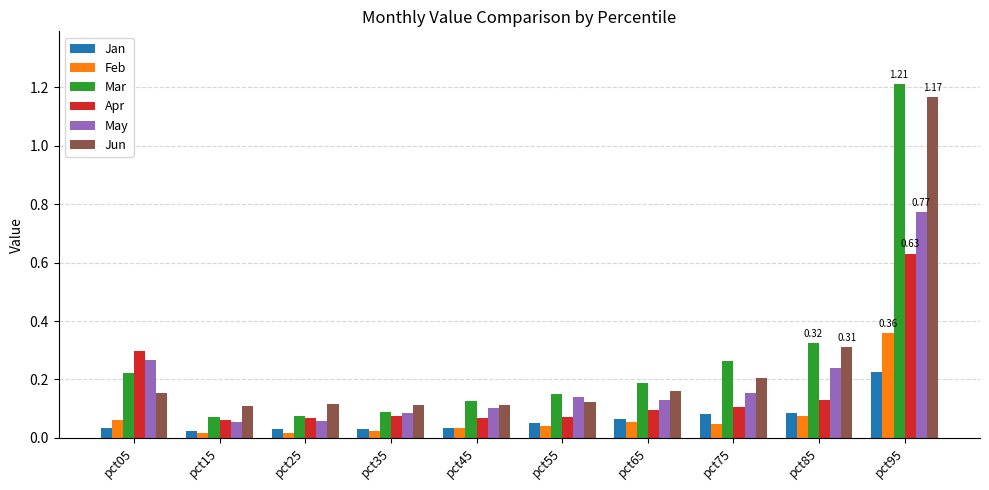

The value of Mar at pct35 is 0.1. True or false?

True